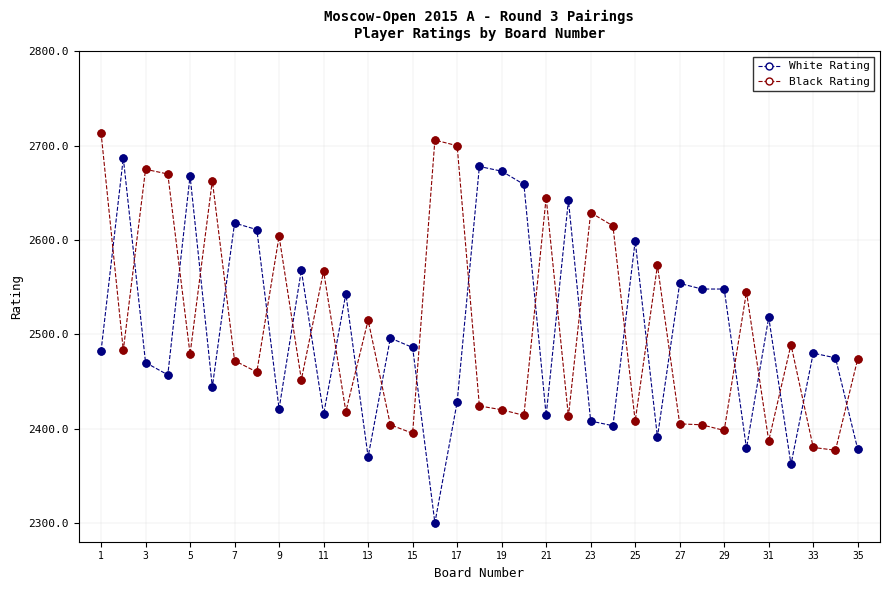

List the series in order of their peak value, lowest first.

White Rating, Black Rating